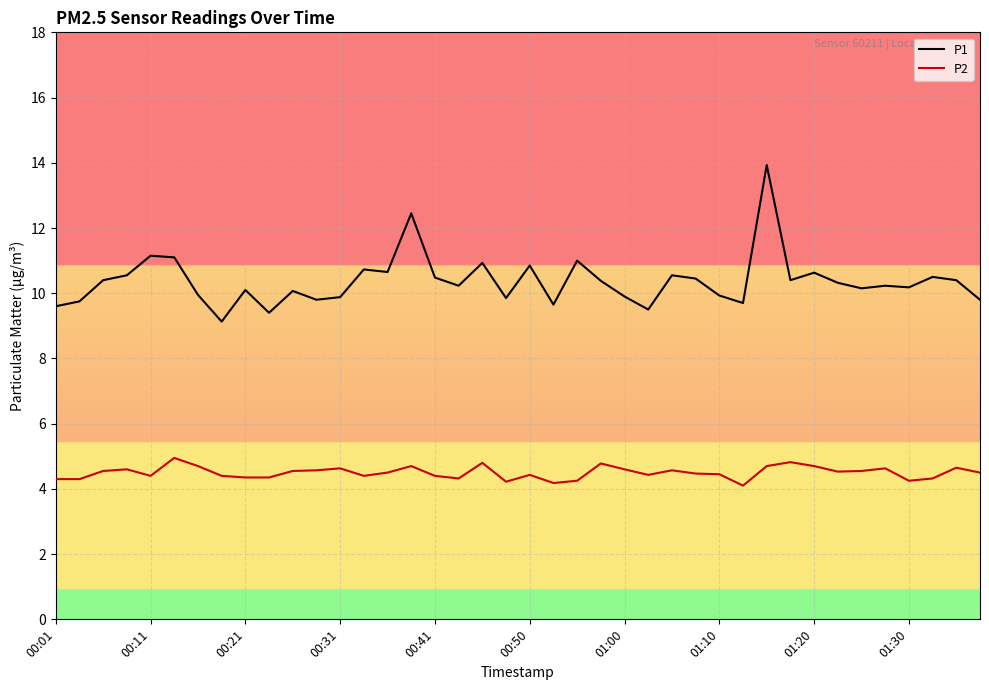

Which series has the largest total across all categories?

P1